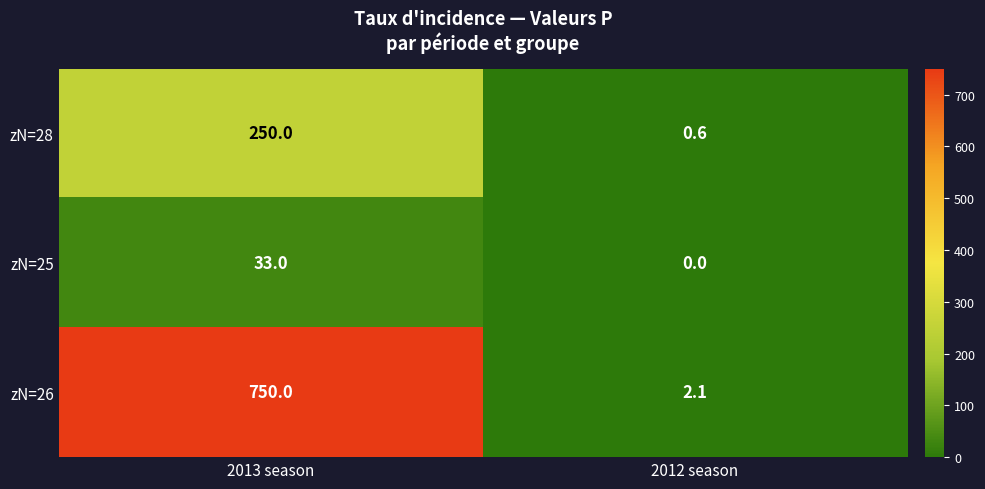

What is the average value of the zN=25 series?

16.5